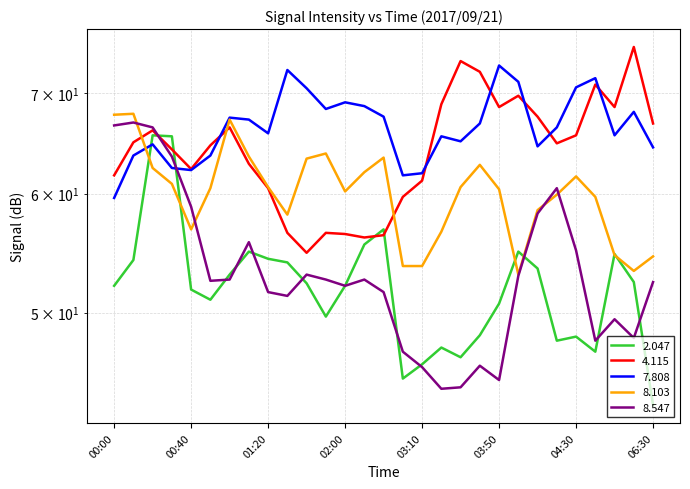

The 8.103 series shows 38.5 at 01:40. True or false?

False